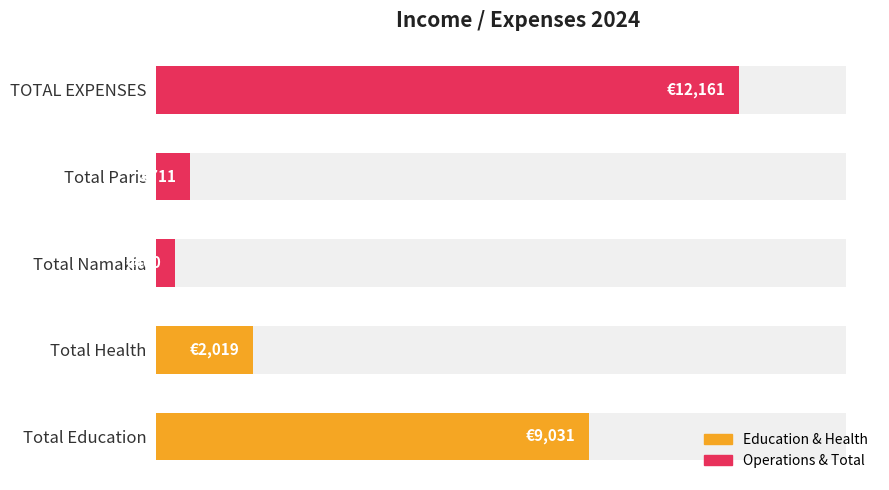

The value at TOTAL EXPENSES is 7809. True or false?

False